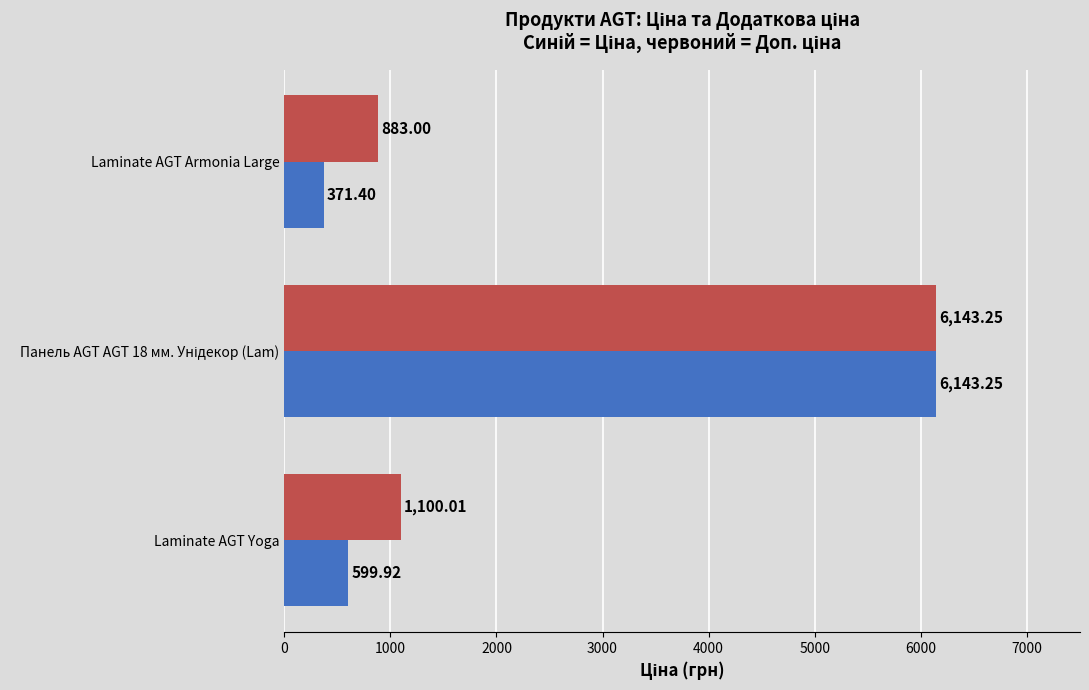

What is the total value across all series at Laminate AGT Armonia Large?

1254.4